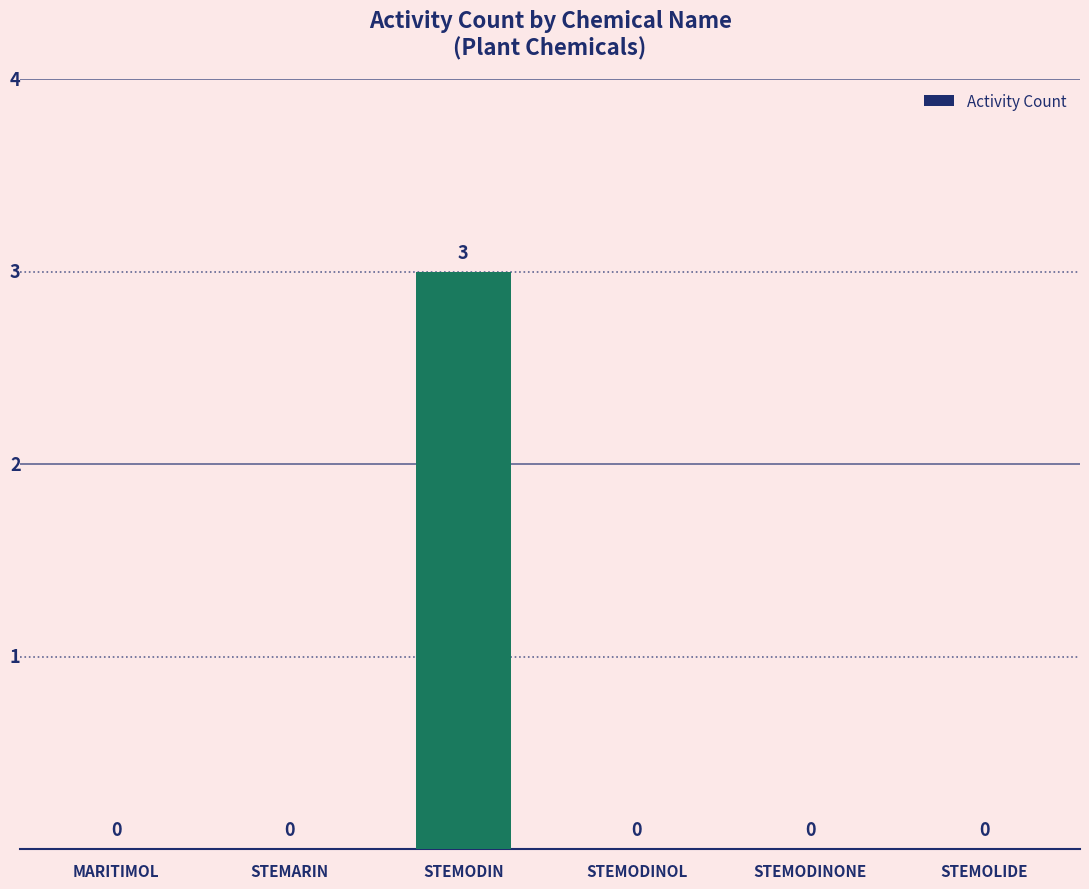

The chart shows a value of 0 at STEMARIN. True or false?

True